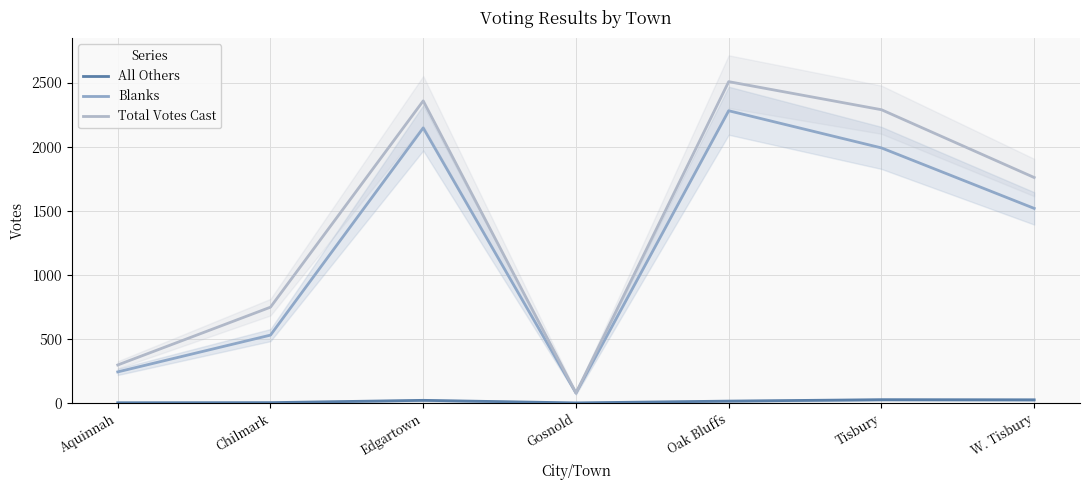

What is the average value of the Total Votes Cast series?

1433